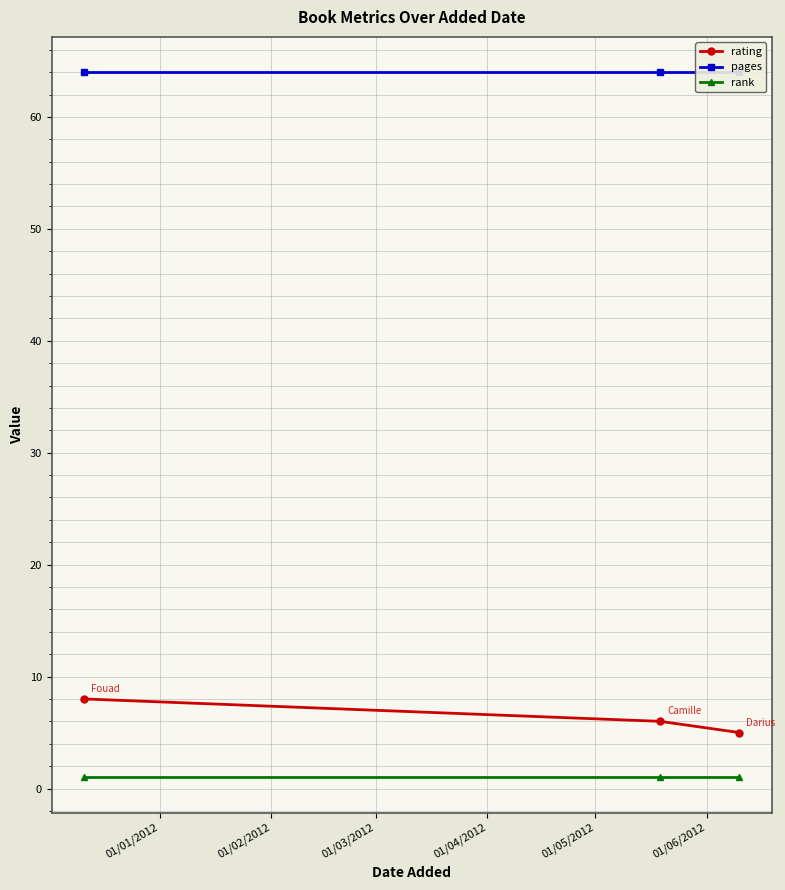

What is the minimum value for rating?

5